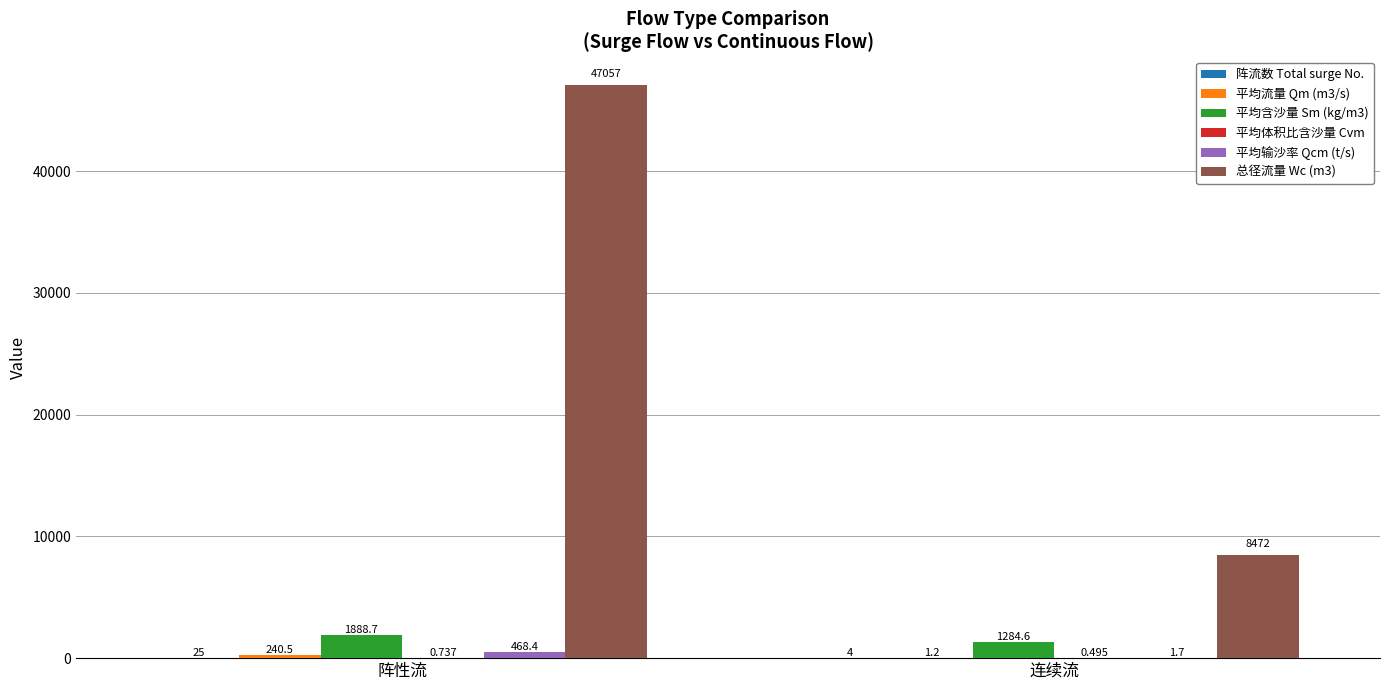

Where is 总径流量 Wc (m3) nearest to the value 27764?

连续流